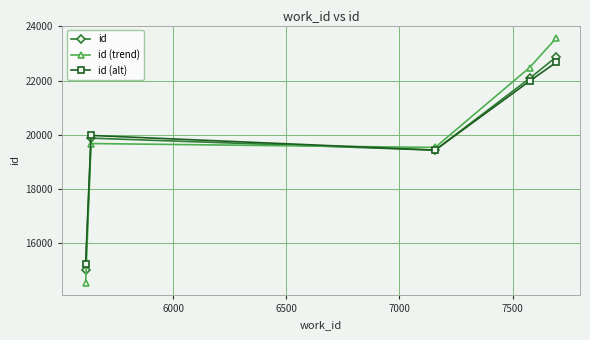

What is the maximum value for id (trend)?

23581